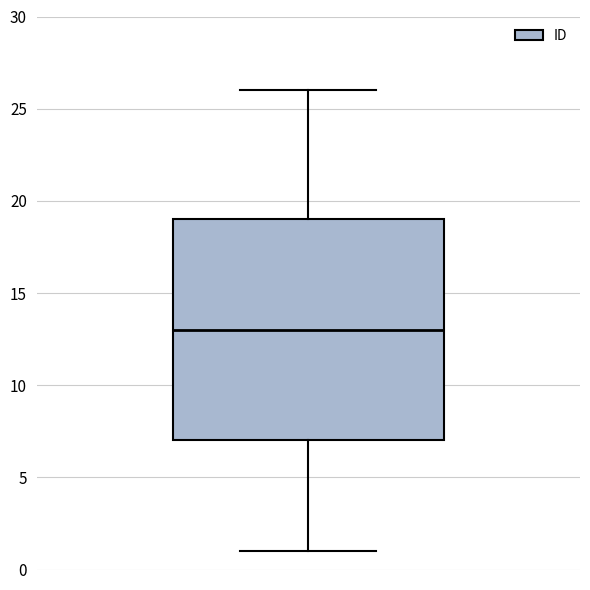

Transcribe this box plot: give where the median line is, the range the box spans, and where the two whiskers end, as read against the y-axis. The values are not printed on the chart, so give them approximately, as read against the axis.

median 13, box 7 to 19, whiskers 1 to 26